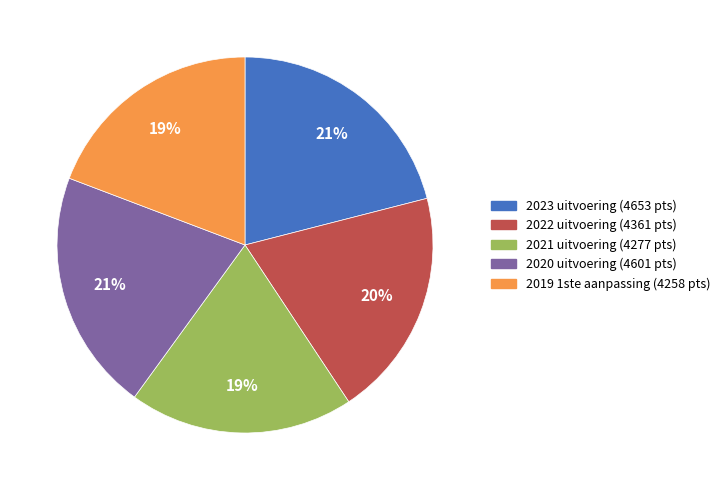

Does 2019 1ste aanpassing represent more than half of the total?

No